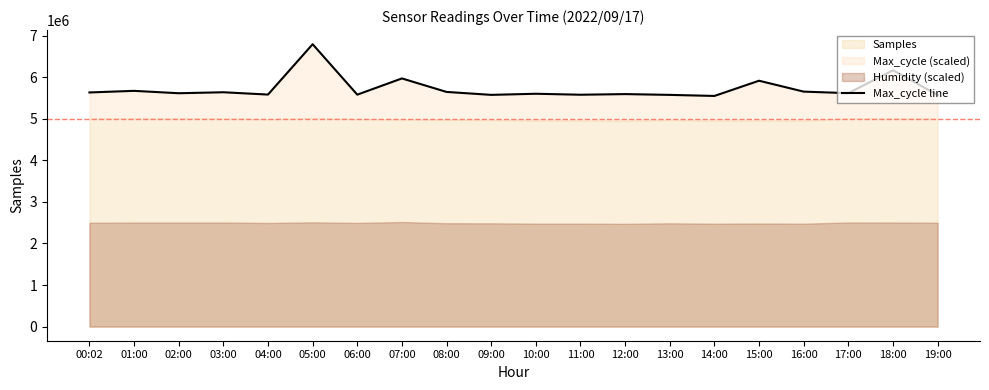

Which has a higher value, 01:00 or 12:00?

01:00